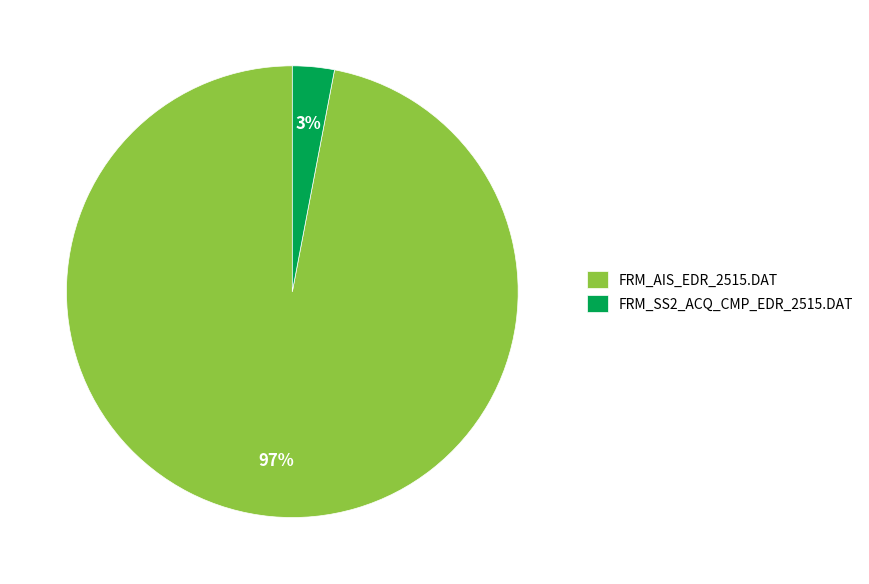

Which category accounts for the majority?

FRM_AIS_EDR_2515.DAT